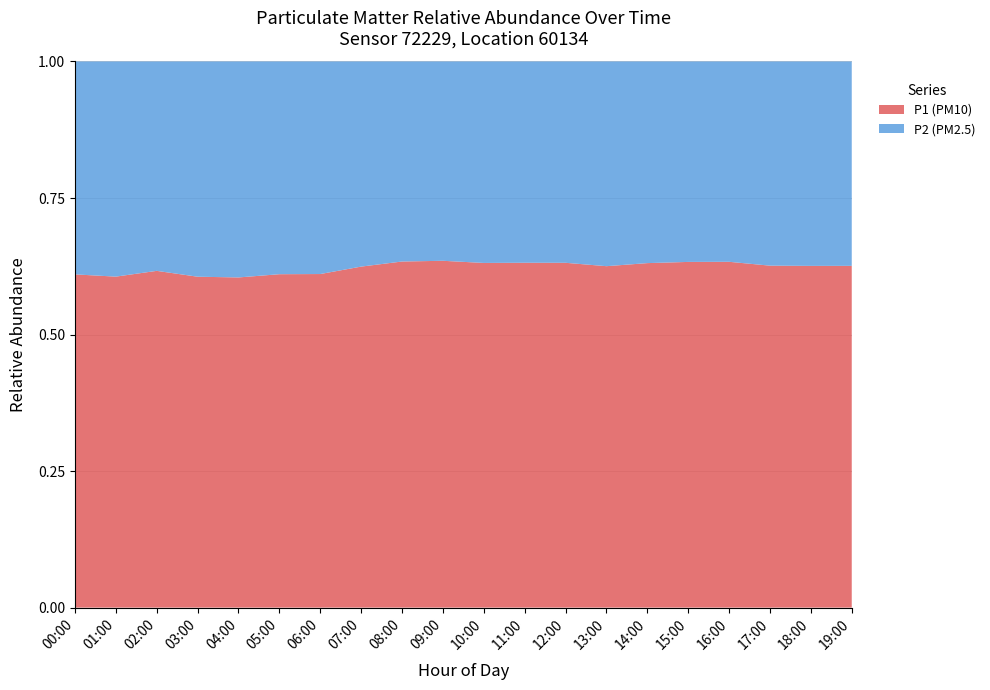

What is the total value across all series at 09:00?

1.0